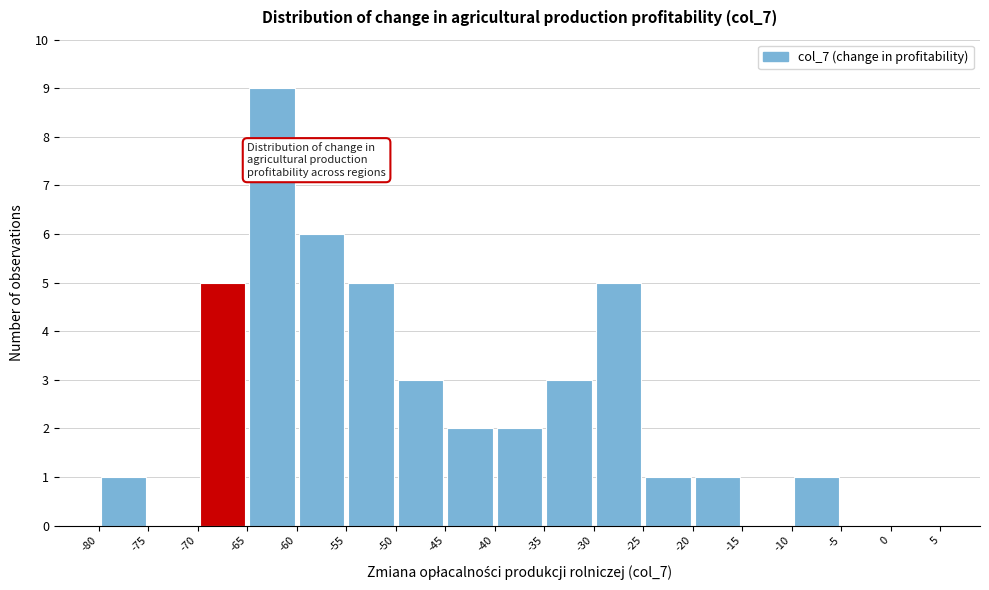

Reading left to right, transcribe this chart: for each bar, give the range it covers on the x-axis and its height. The values are not printed on the chart, so give them approximately, as read against the axis.

-80 to -75: 1
-75 to -70: 0
-70 to -65: 5
-65 to -60: 9
-60 to -55: 6
-55 to -50: 5
-50 to -45: 3
-45 to -40: 2
-40 to -35: 2
-35 to -30: 3
-30 to -25: 5
-25 to -20: 1
-20 to -15: 1
-15 to -10: 0
-10 to -5: 1
-5 to 0: 0
0 to 5: 0